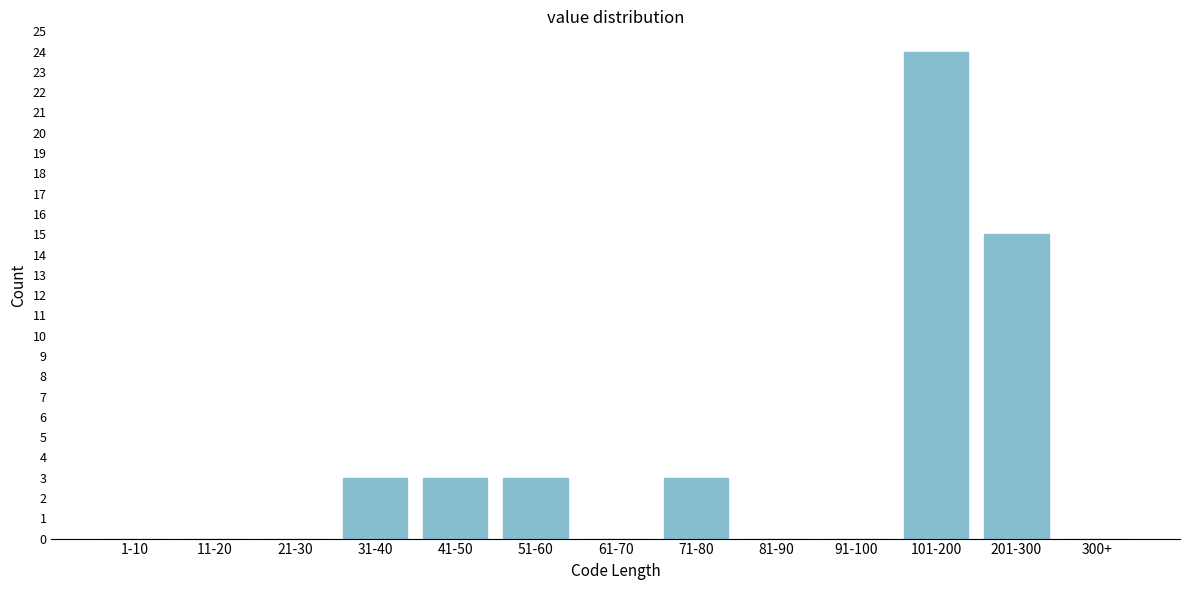

Reading left to right, what are all the values shown in this chart?

1-10=0	11-20=0	21-30=0	31-40=3	41-50=3	51-60=3	61-70=0	71-80=3	81-90=0	91-100=0	101-200=24	201-300=15	300+=0